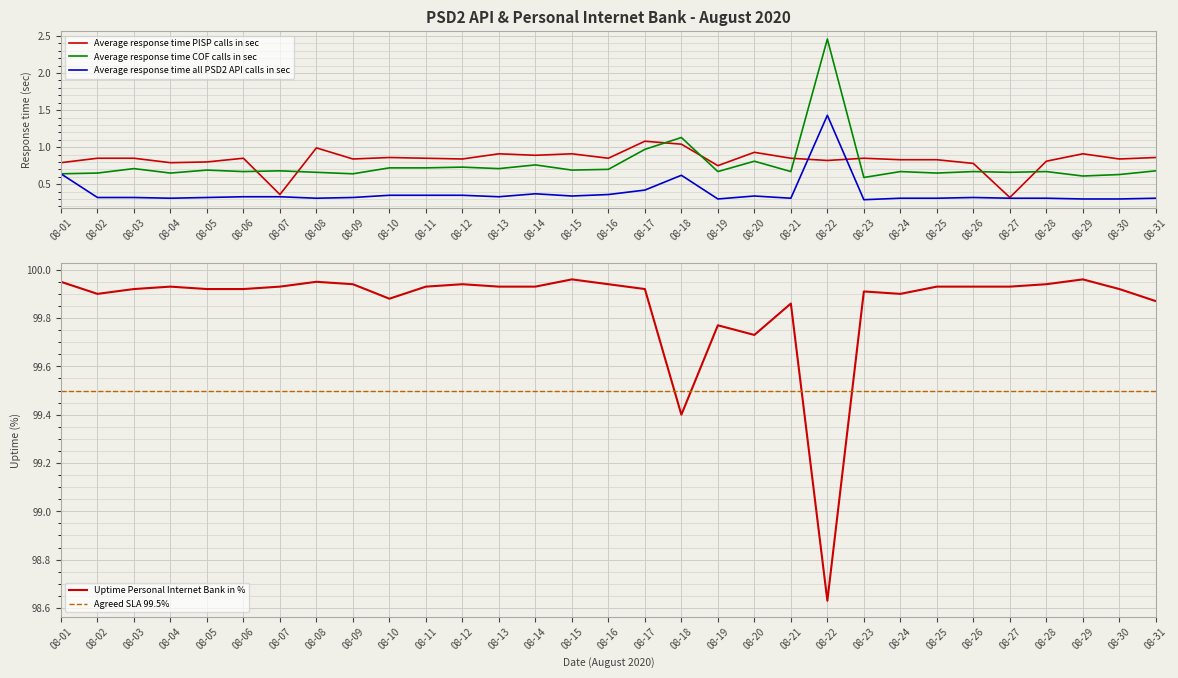

Is the value of Average response time all PSD2 API calls in sec at 08-15 greater than the value of Average response time COF calls in sec at 08-18?

No